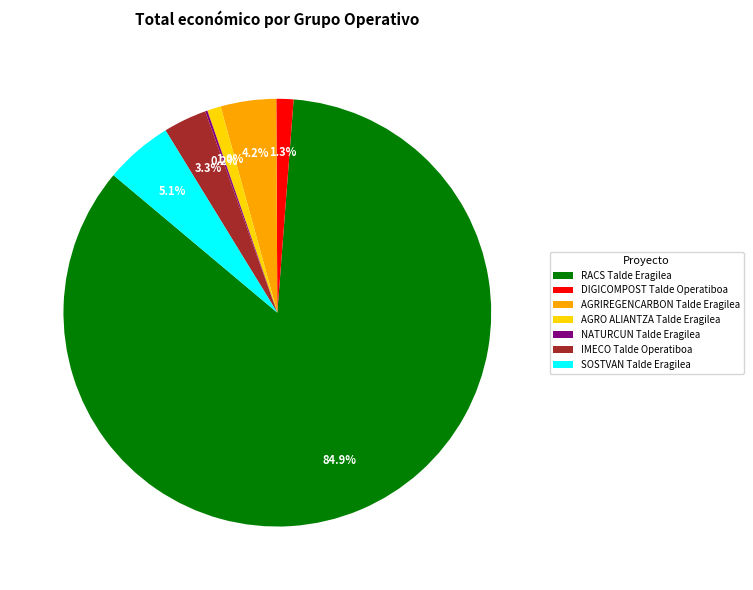

To the nearest percent, what is the combined percentage of IMECO Talde Operatiboa and RACS Talde Eragilea?

88%